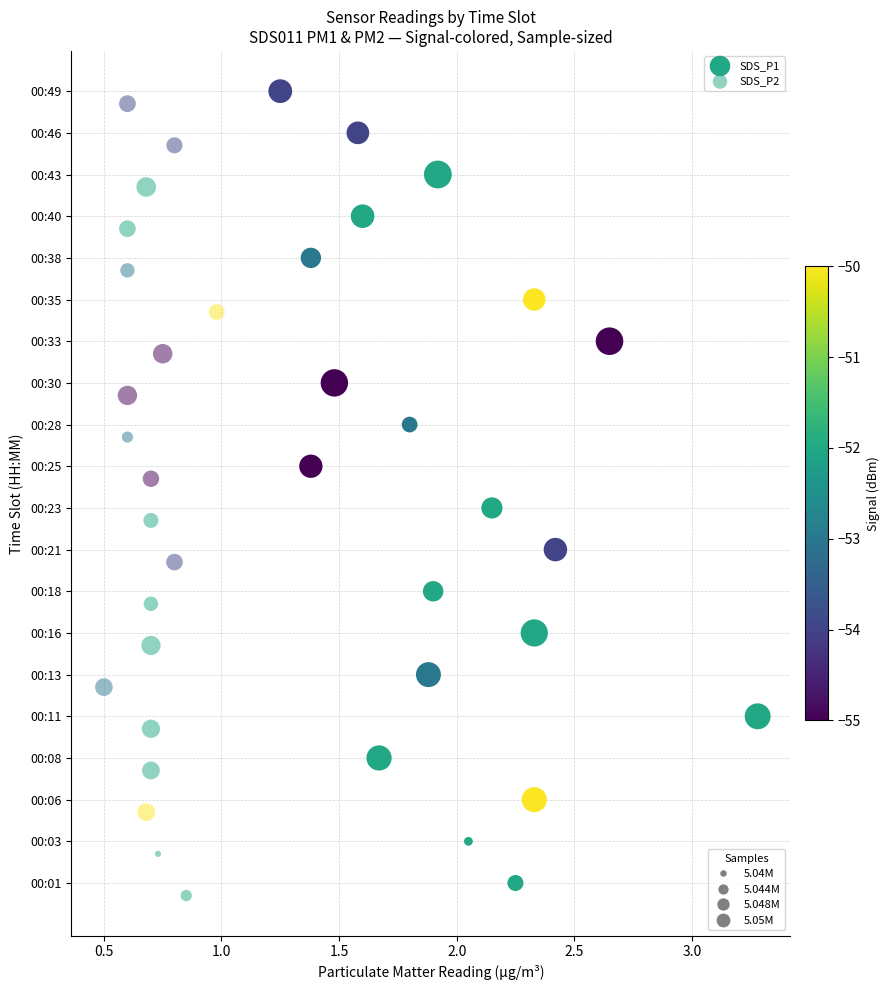

Which series contains the lowest Y value?

SDS_P2